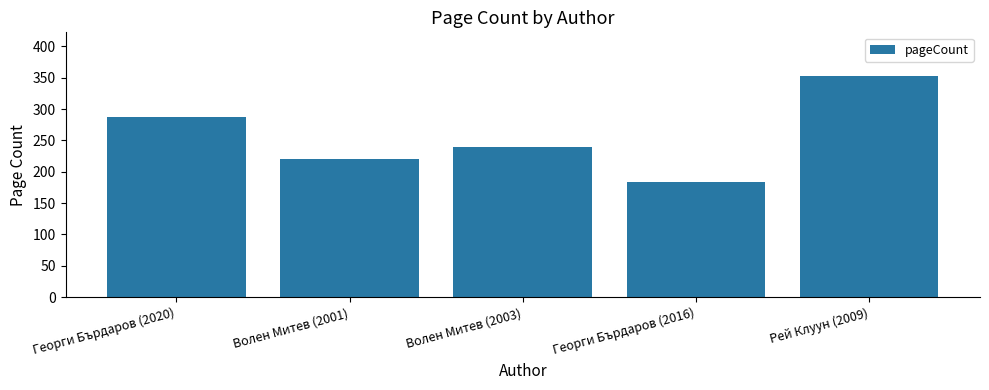

List the labels in order of value, largest first.

Рей Клуун (2009), Георги Бърдаров (2020), Волен Митев (2003), Волен Митев (2001), Георги Бърдаров (2016)